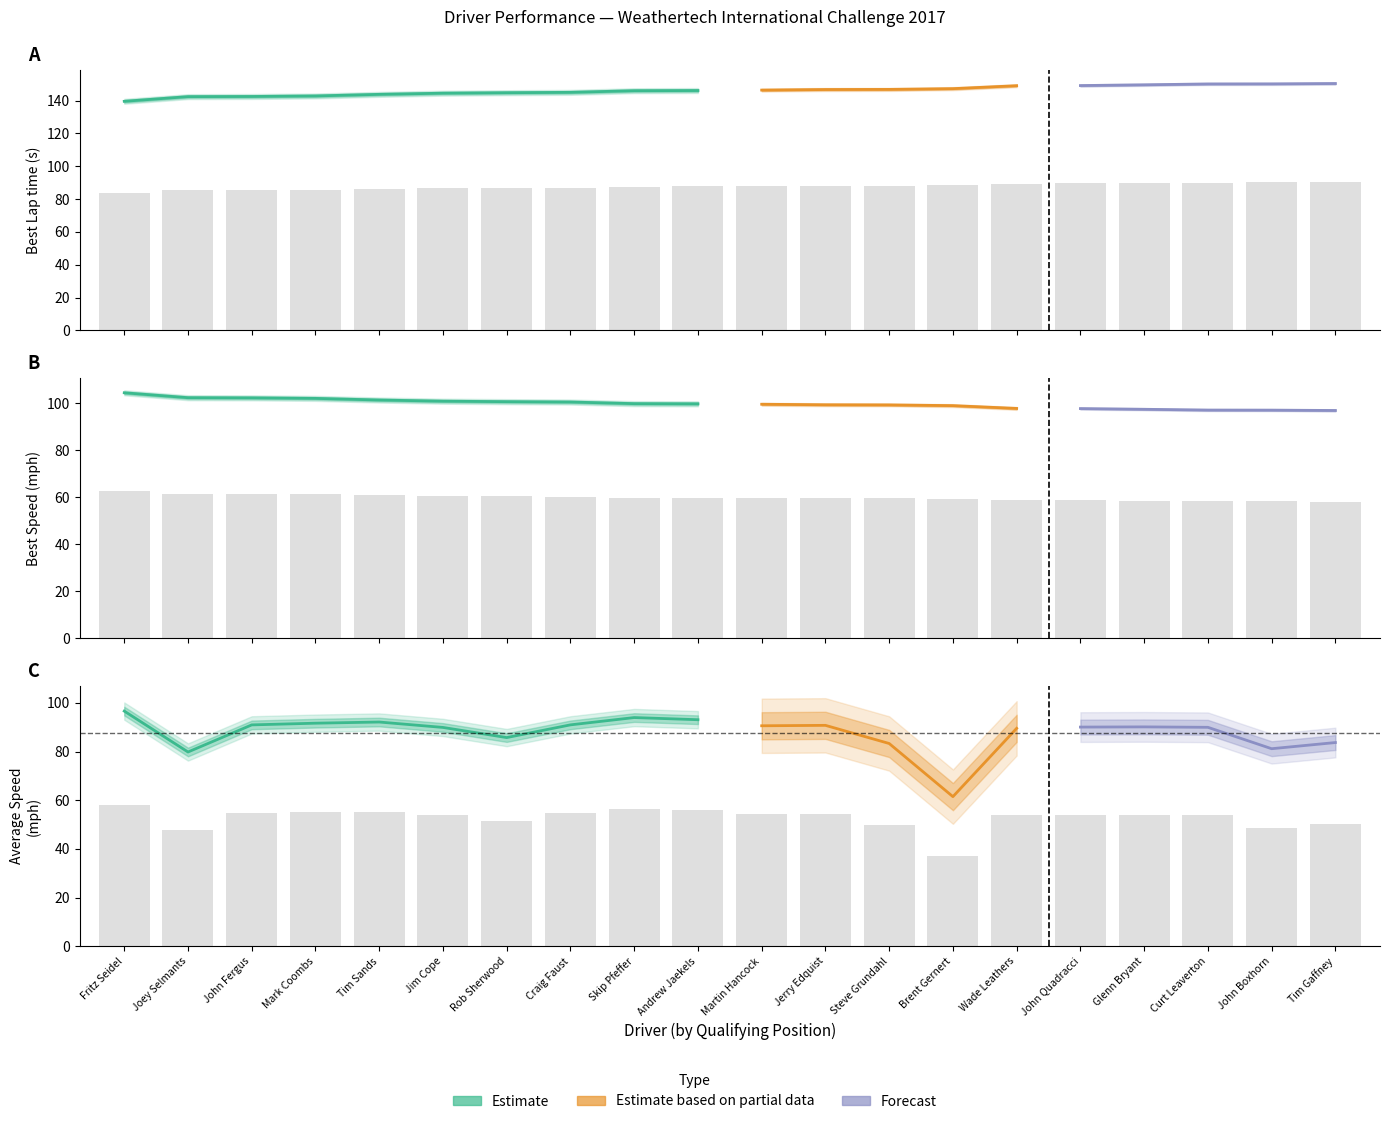

What is the smallest value displayed?

36.9